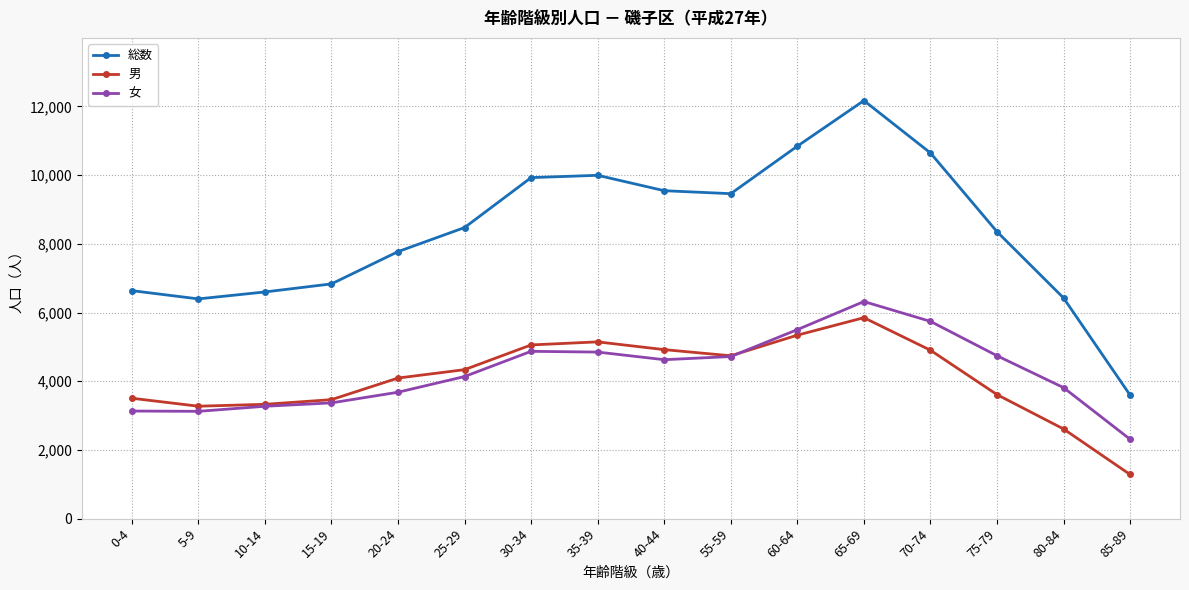

Is the value of 女 at 40-44 greater than the value of 総数 at 80-84?

No